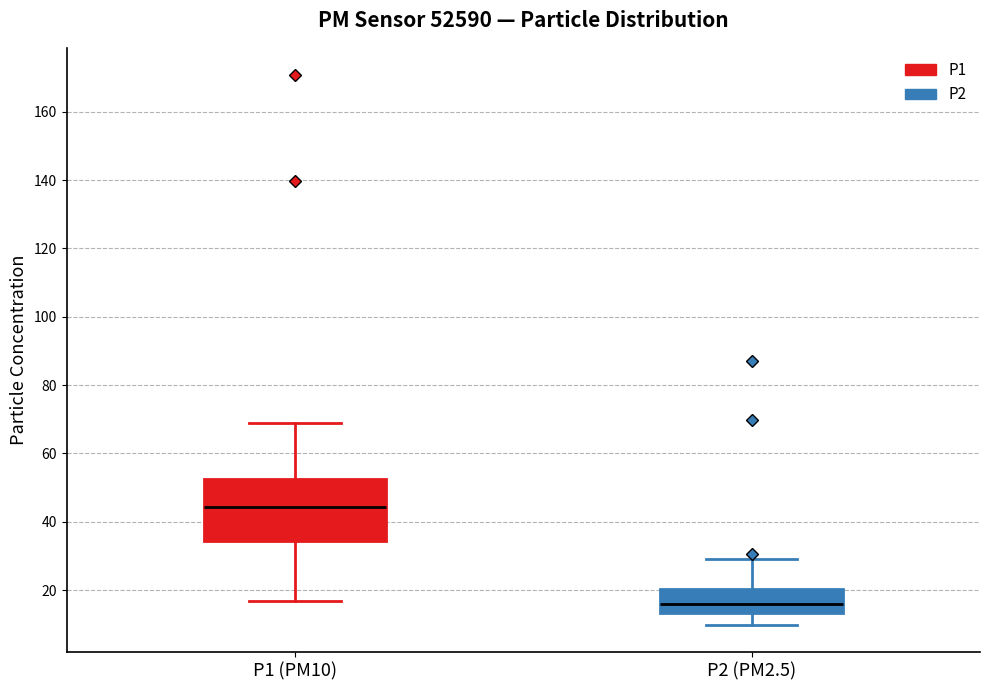

Which box is the tallest, from its lower edge to its upper edge?

P1 (PM10)